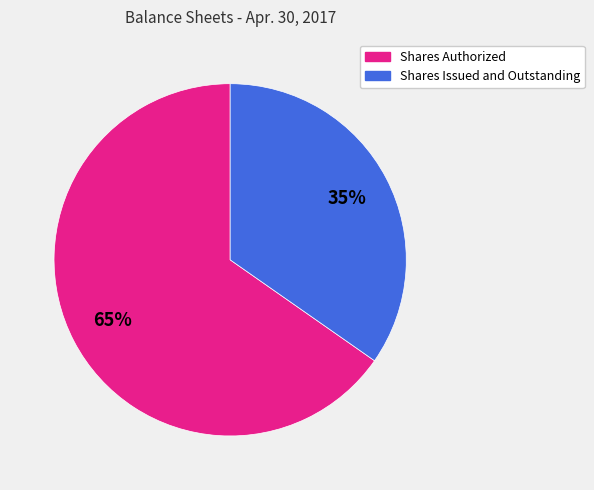

Between Shares Authorized and Shares Issued and Outstanding, which is larger?

Shares Authorized